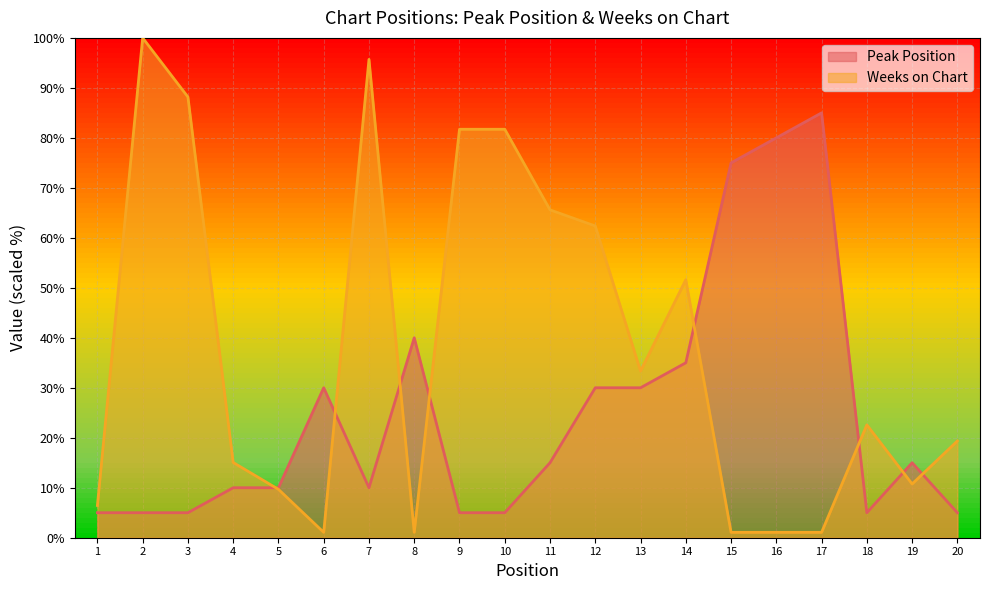

True or false: Weeks on Chart has a value of 62.4 at 12.

True